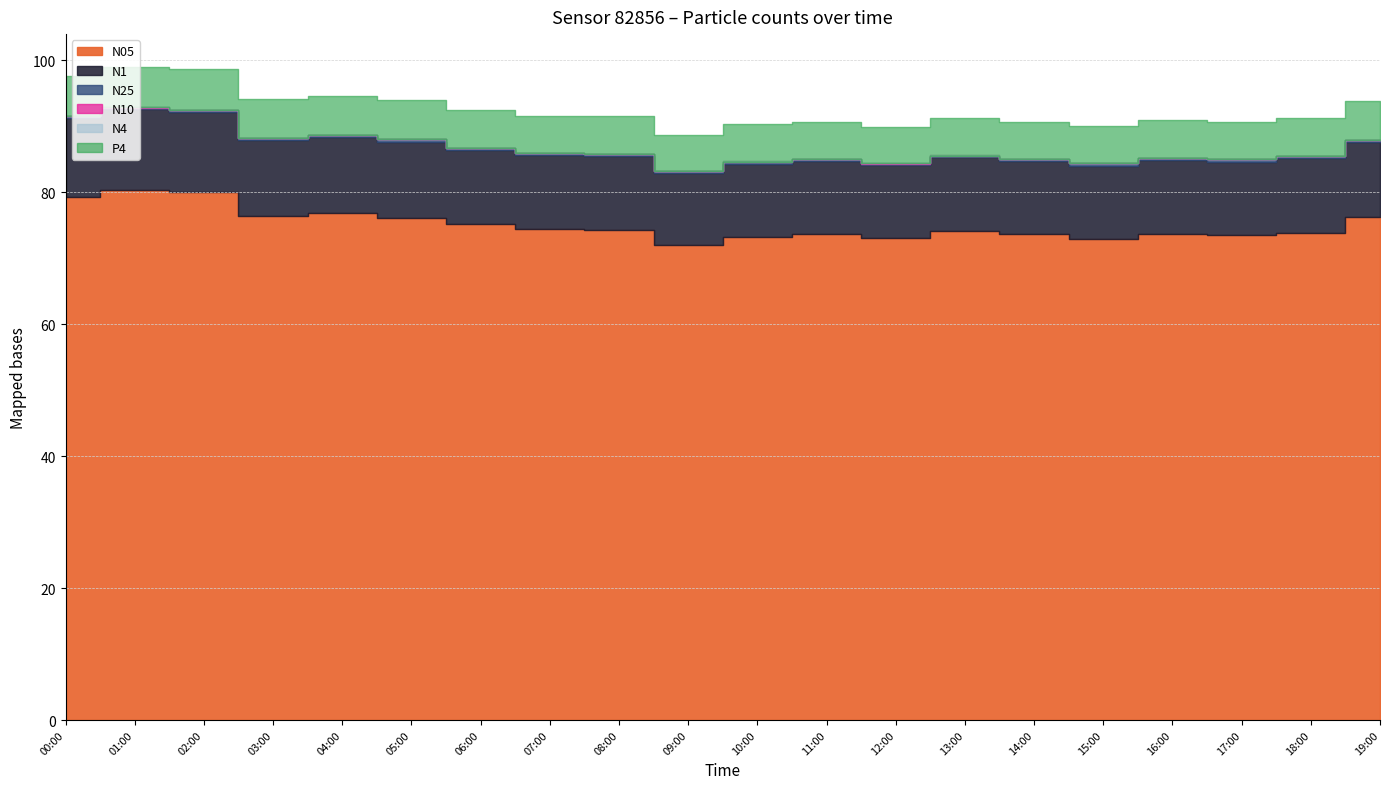

In P4, how many points are lower than both neighbors (excluding endpoints)?

4